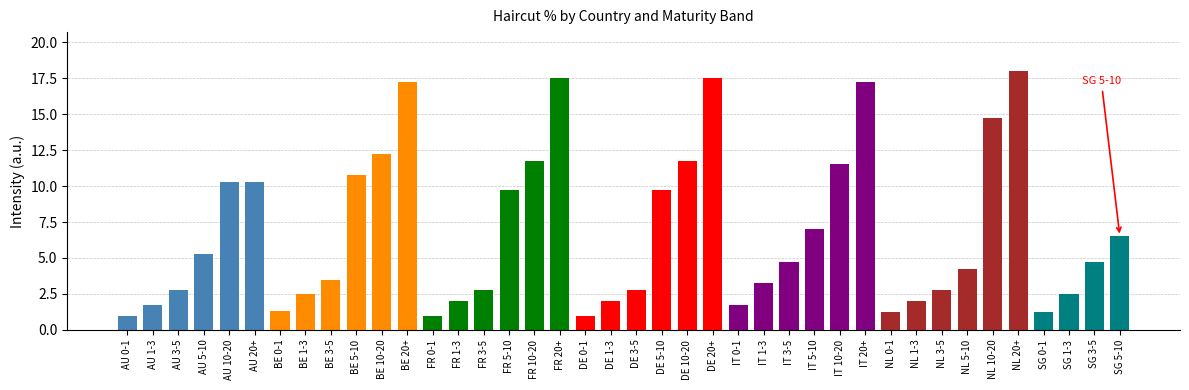

Where does the data first go above 4?

AU 5-10